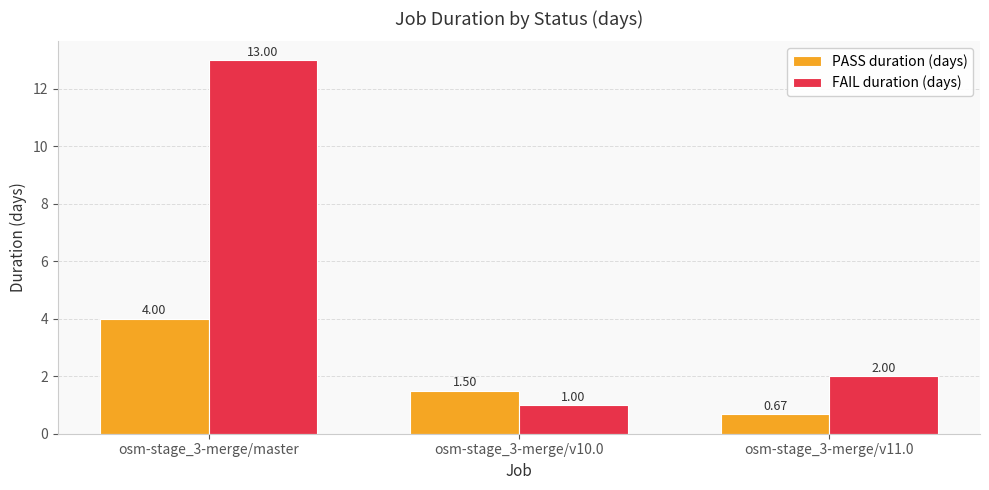

Which series has the largest total across all categories?

FAIL duration (days)